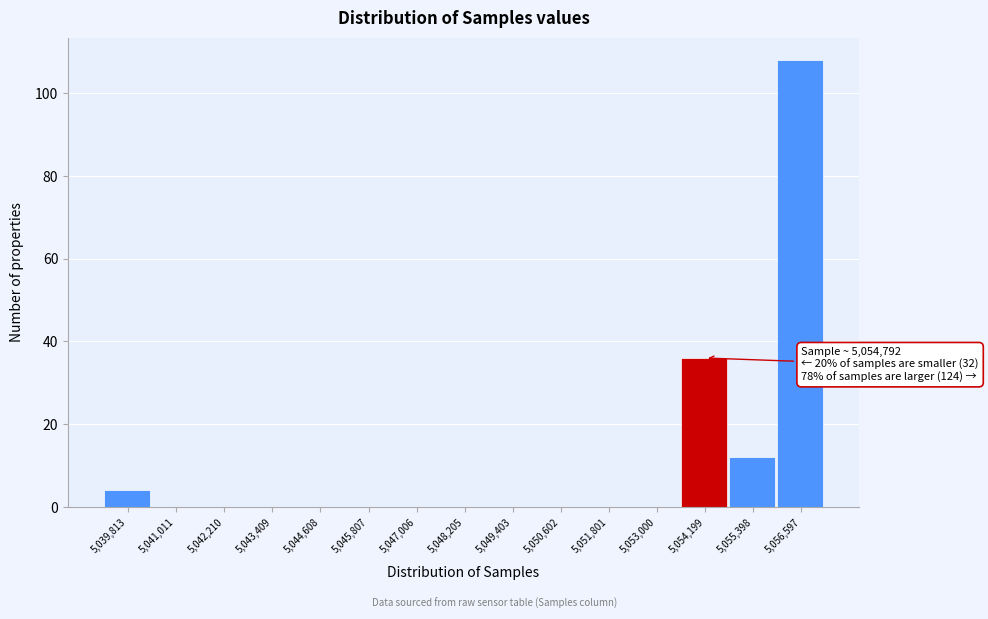

Reading right to left, list all the values displayed in this chart.

5,056,597=108	5,055,398=12	5,054,199=36	5,053,000=0	5,051,801=0	5,050,602=0	5,049,403=0	5,048,205=0	5,047,006=0	5,045,807=0	5,044,608=0	5,043,409=0	5,042,210=0	5,041,011=0	5,039,813=4